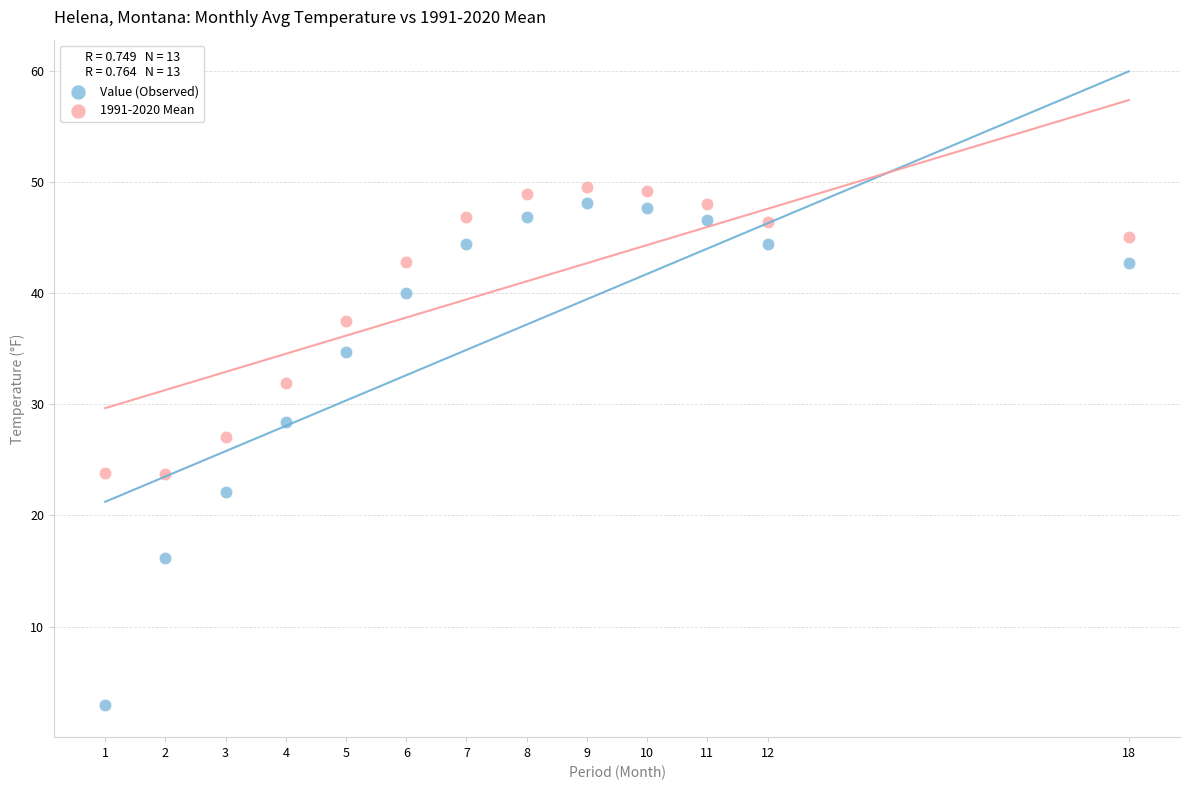

Which series contains the lowest Y value?

Value (Observed)